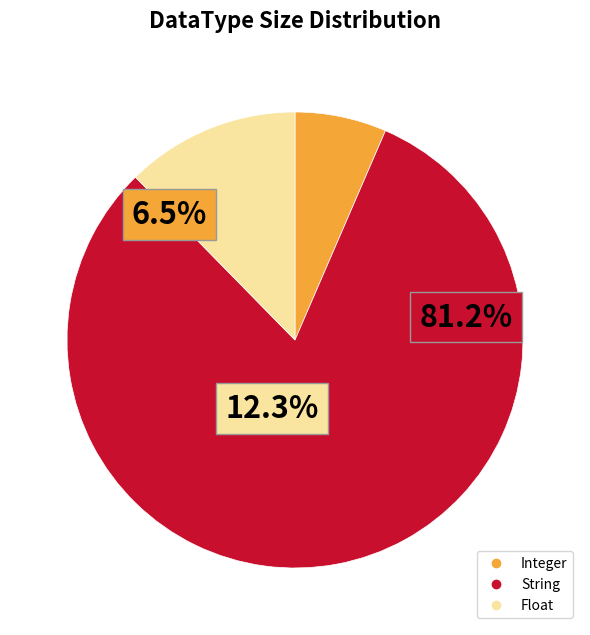

What is the ratio of the value at Float to the value at String?

0.2